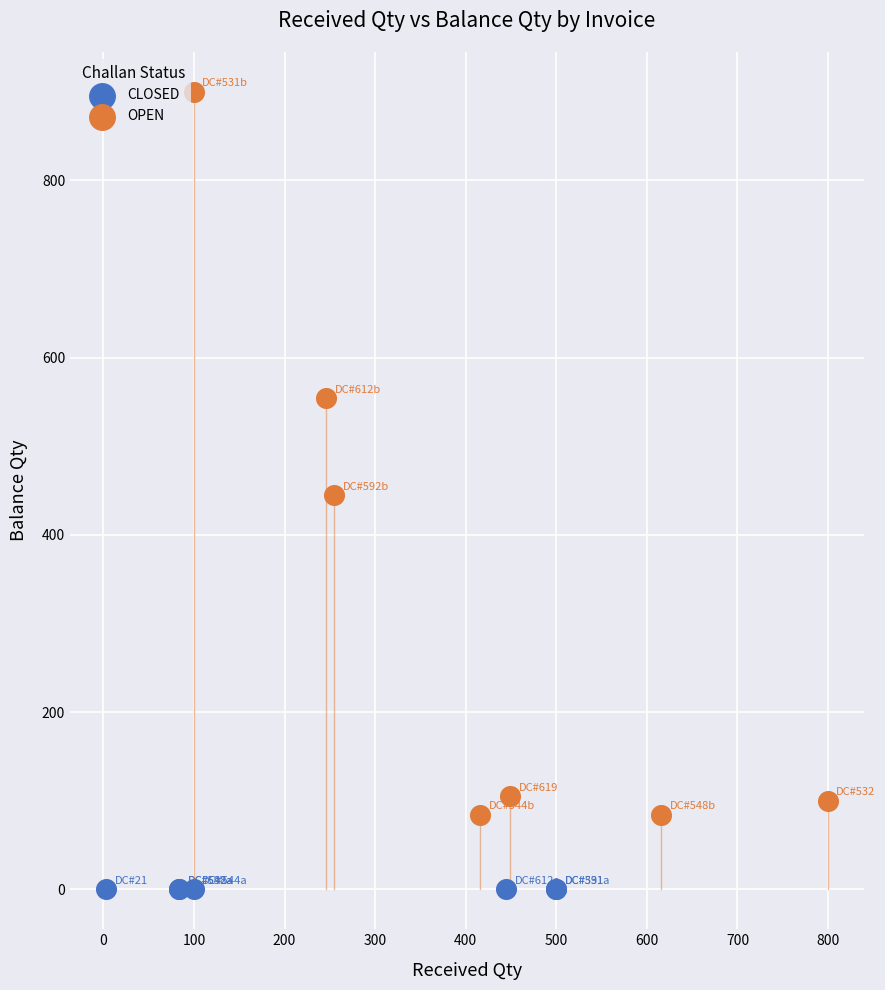

Which series contains the highest Y value?

OPEN